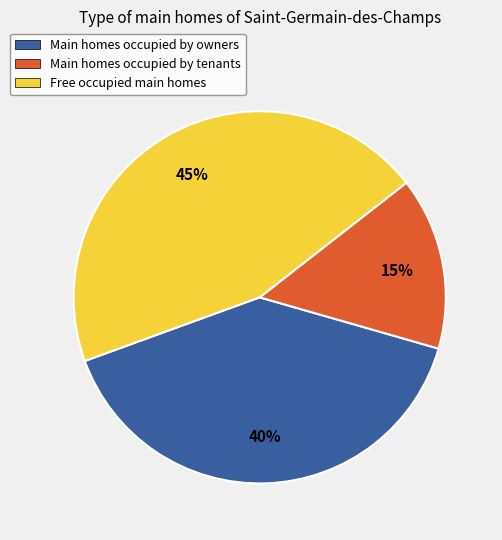

Which category has the biggest portion of the pie?

Free occupied main homes